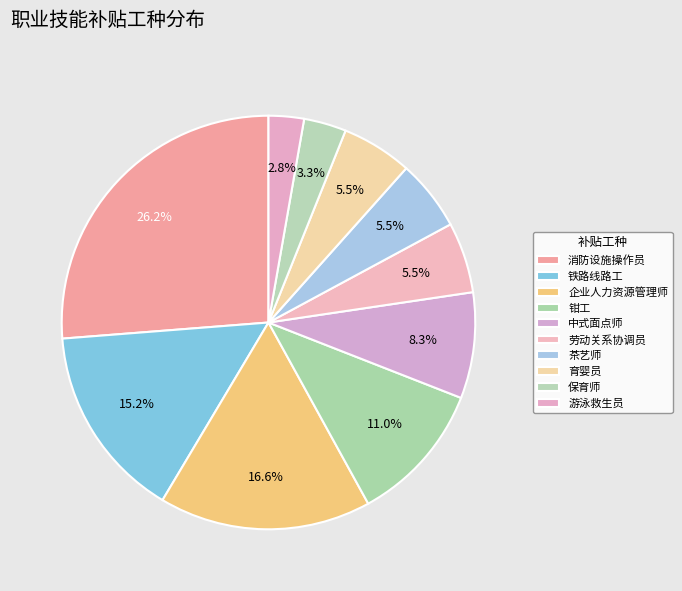

Is there a majority slice in this chart?

No